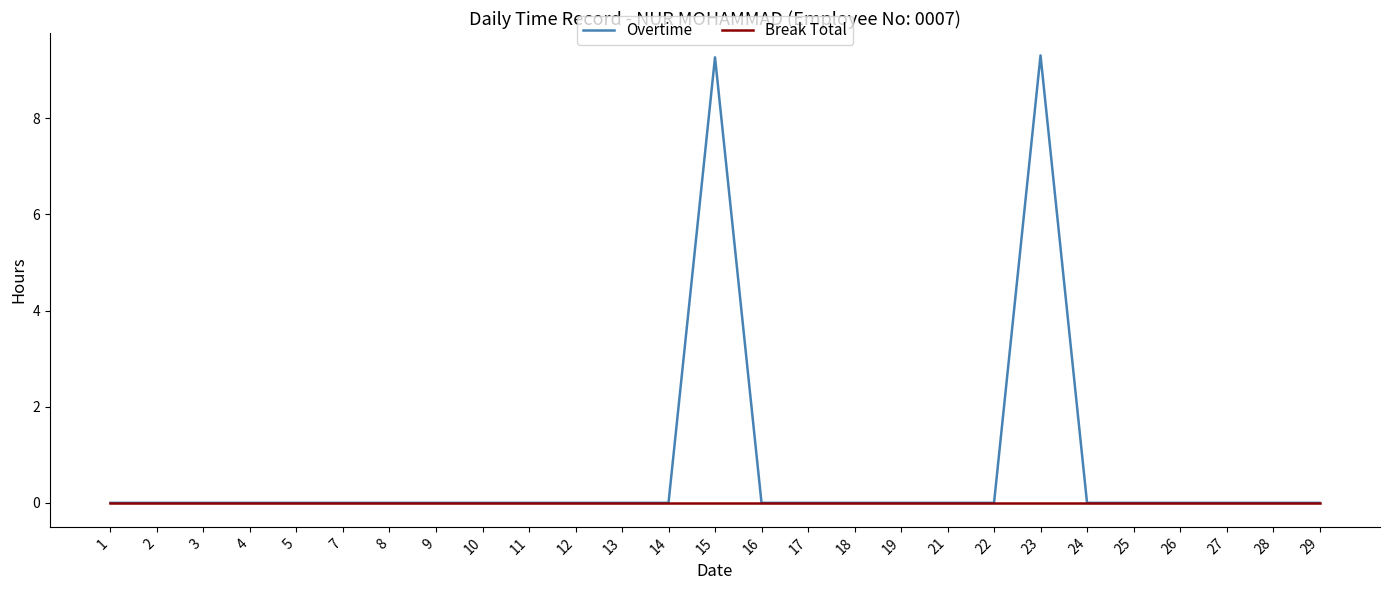

Count the number of data series in this chart.

2